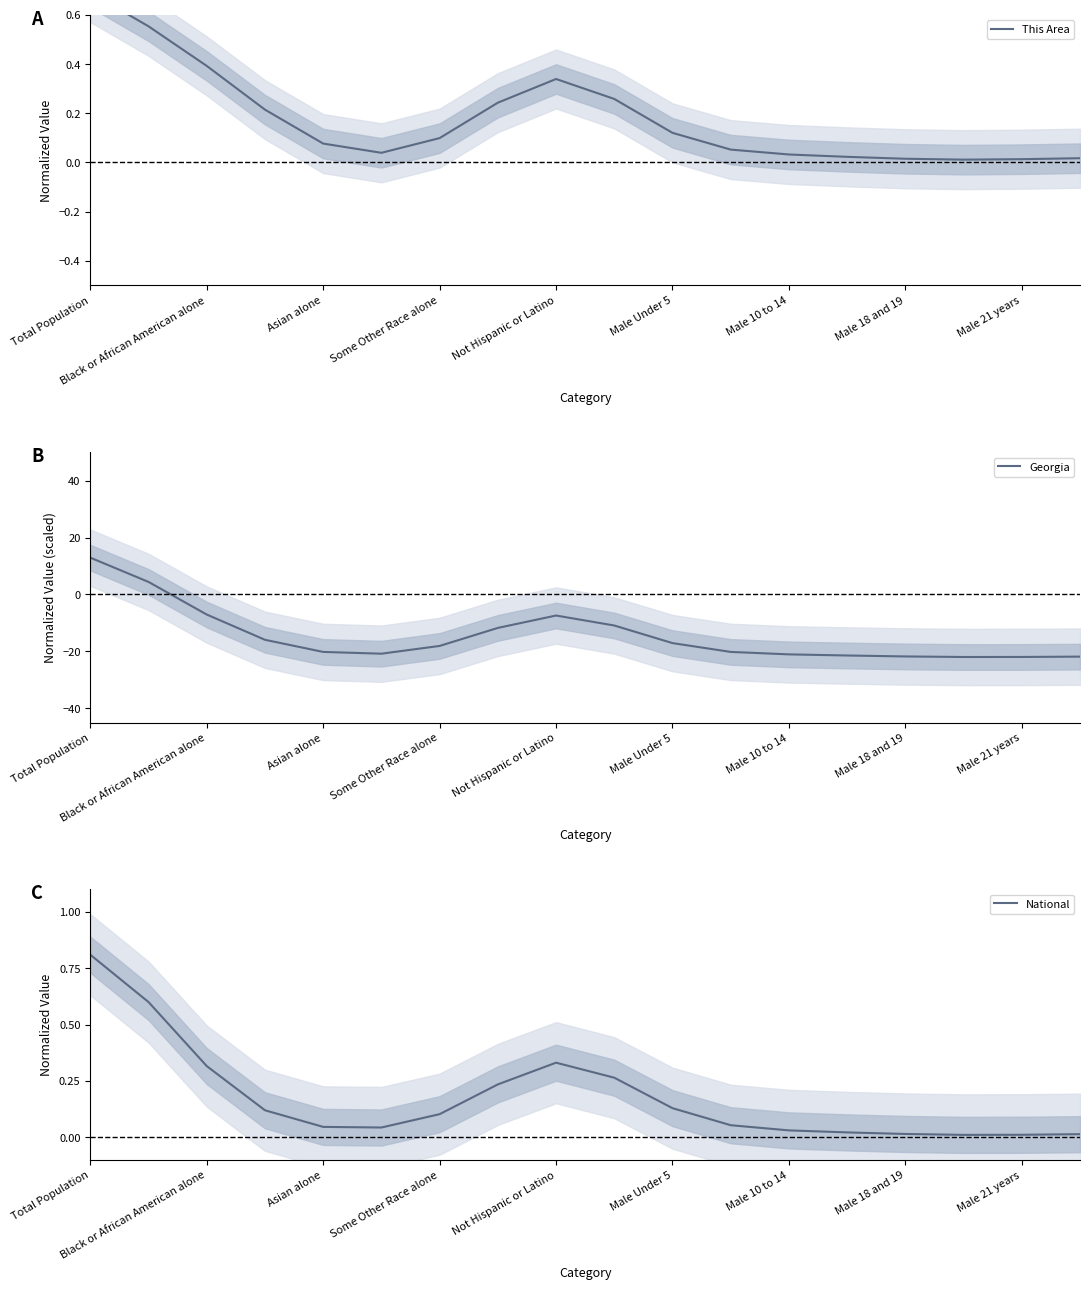

How many data points does each series have?

18